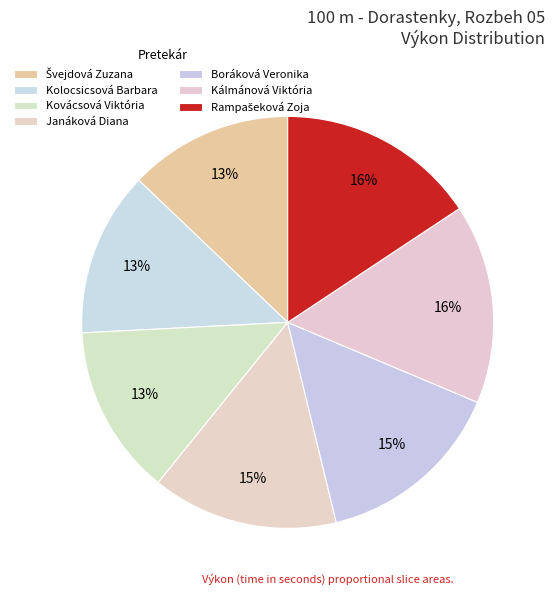

To the nearest percent, what is the combined percentage of Boráková Veronika and Rampašeková Zoja?

31%